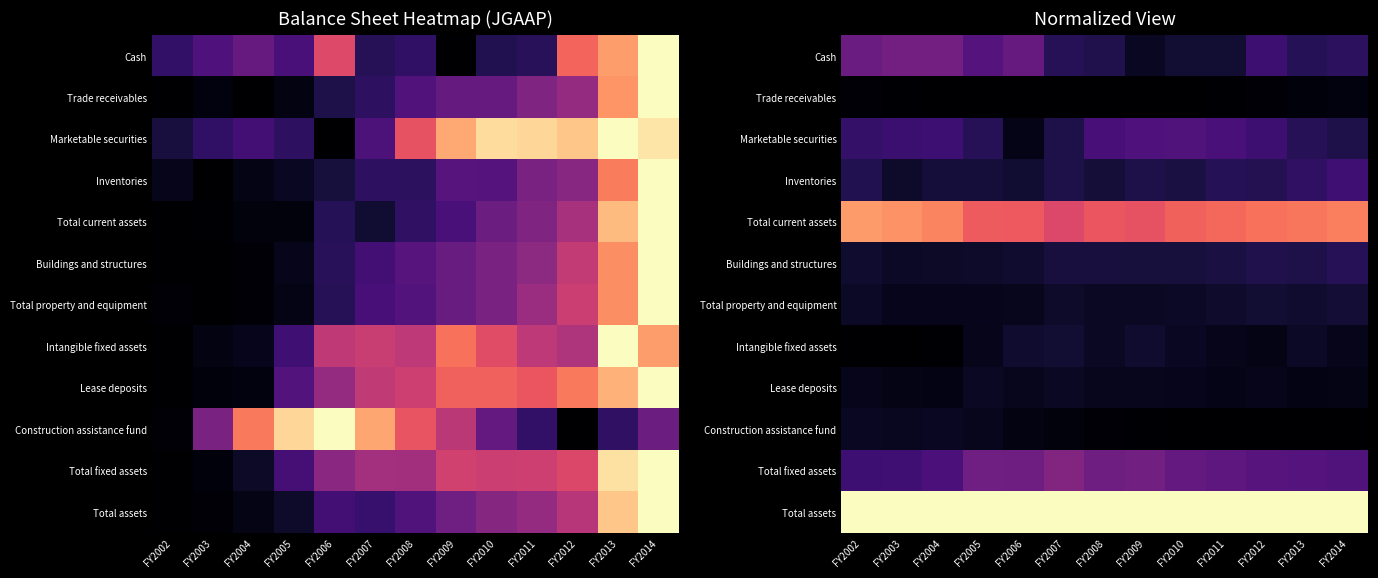

Rank the categories by Intangible fixed assets value from lowest to highest.

FY2002, FY2003, FY2004, FY2012, FY2005, FY2014, FY2011, FY2010, FY2008, FY2013, FY2006, FY2009, FY2007